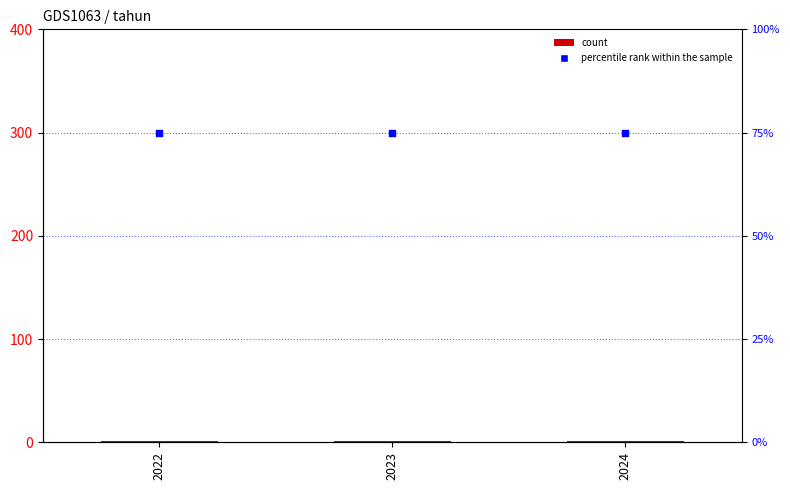

Which series has the widest spread of Y values?

nilai